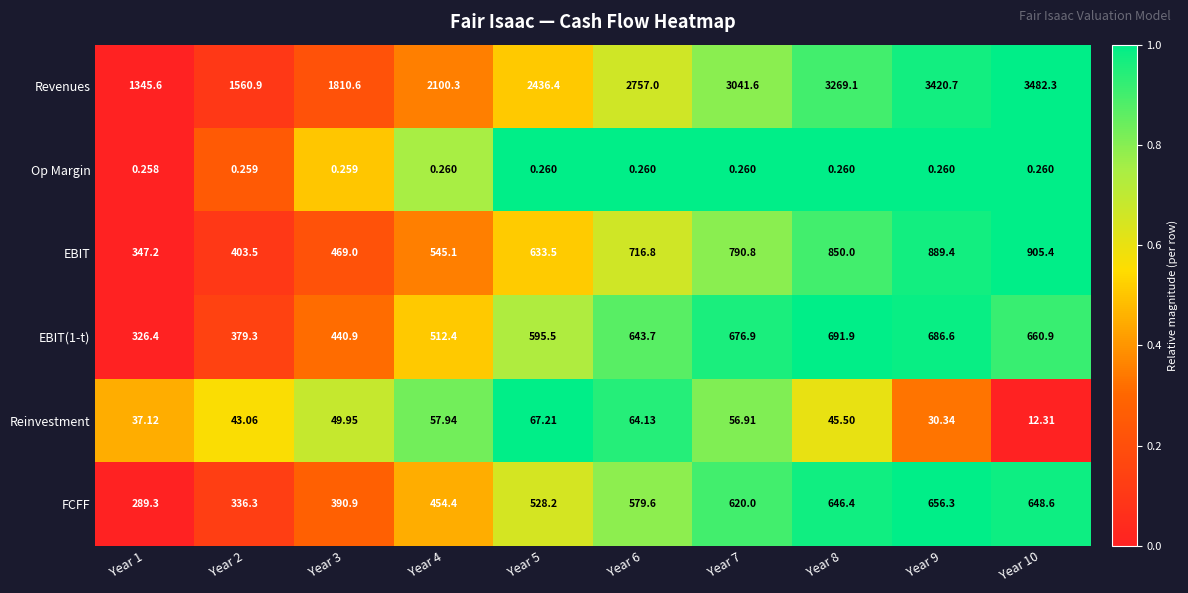

Is the value of EBIT(1-t) at Year 1 greater than the value of FCFF at Year 9?

No